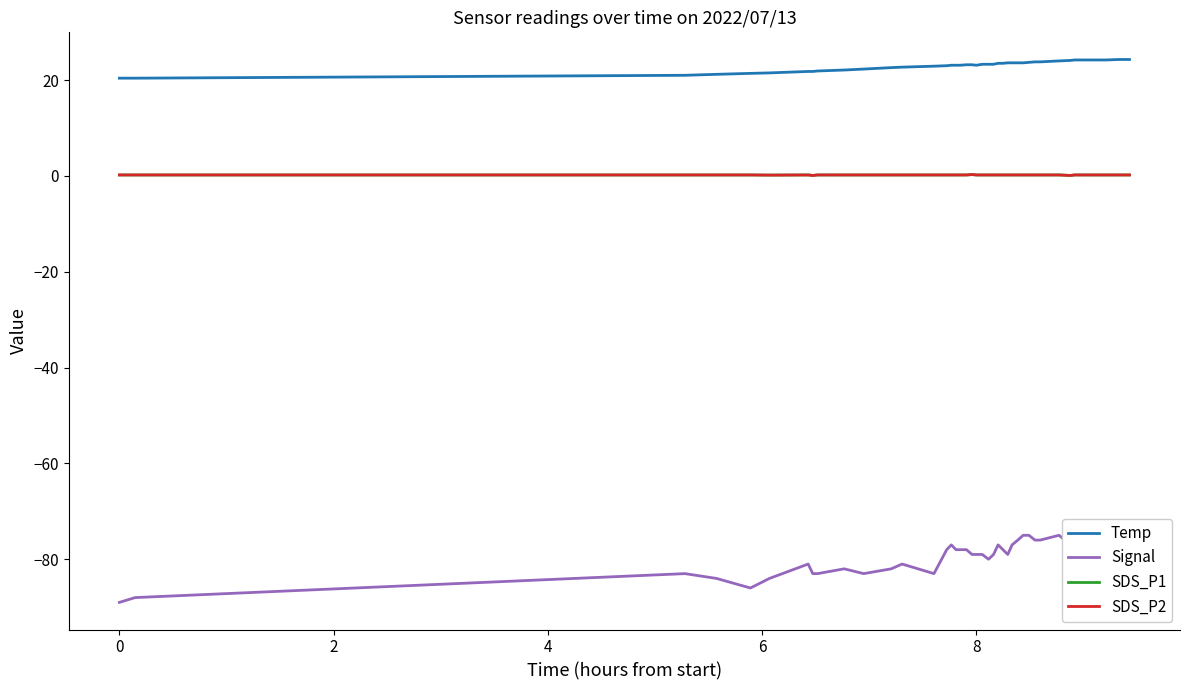

What is the minimum value shown in the chart?

-89.0